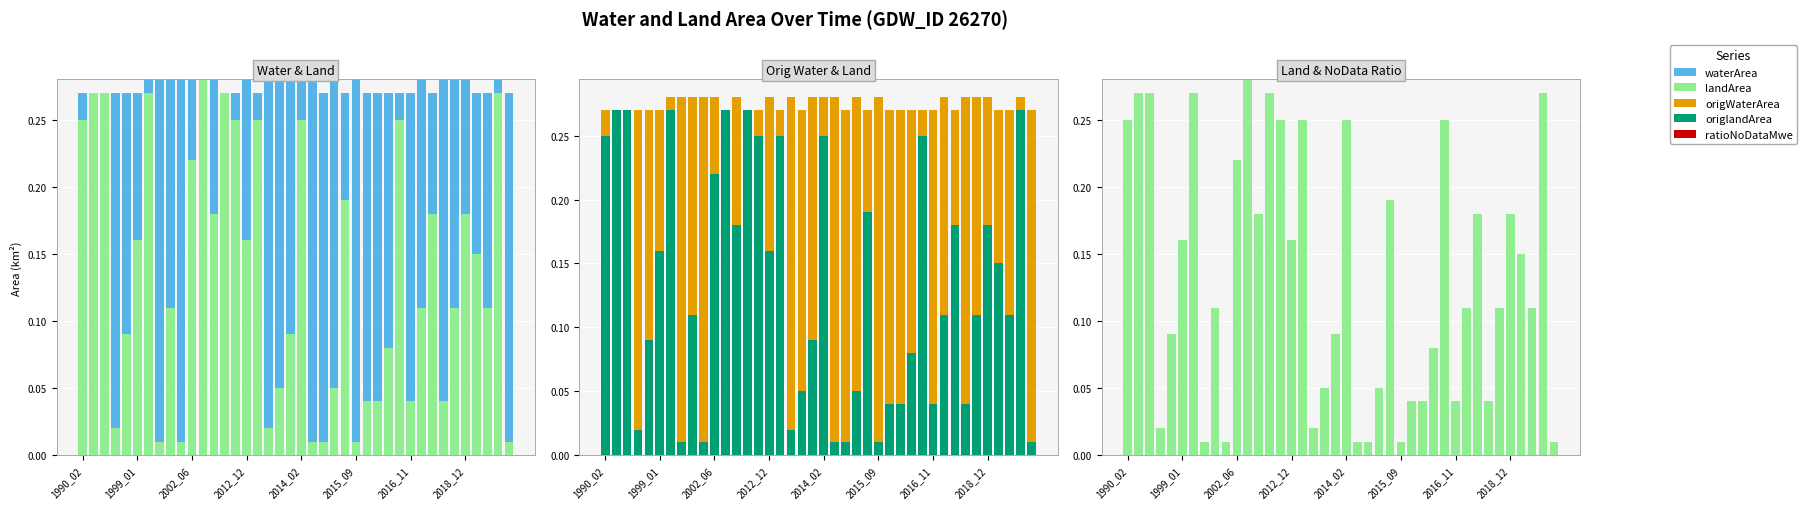

How many bars are there in total?

200